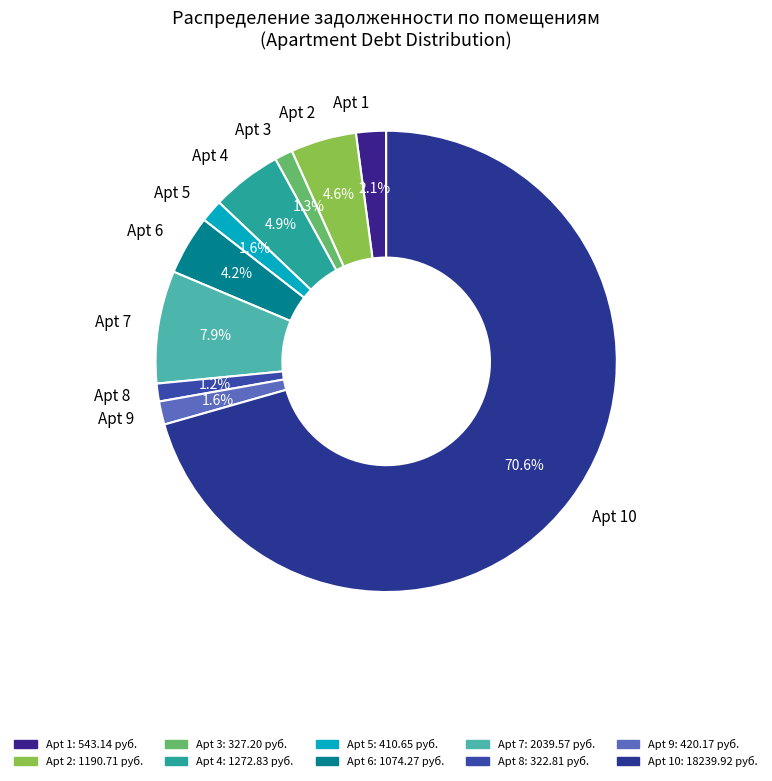

Count the number of slices in the pie.

10